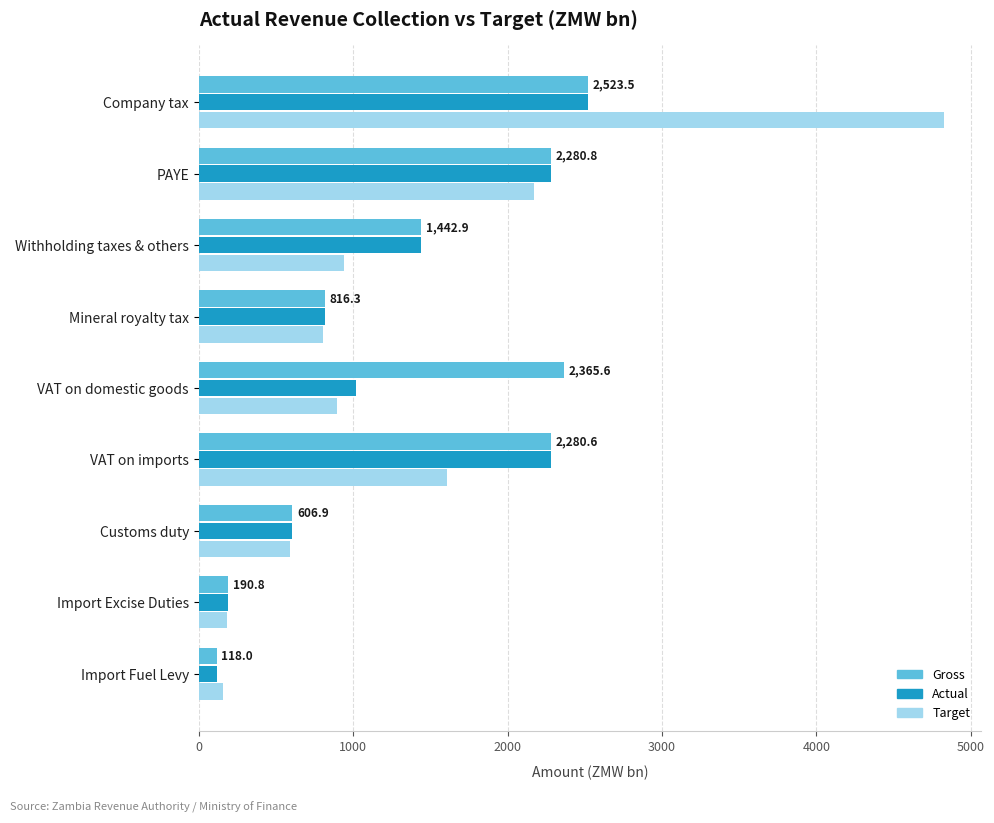

The Gross series shows 2523.5 at Company tax. True or false?

True